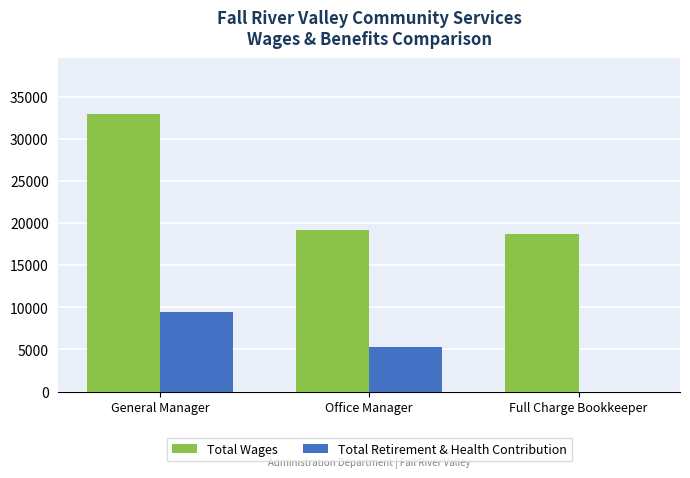

What is the difference between the Total Wages values at Office Manager and General Manager?

13857